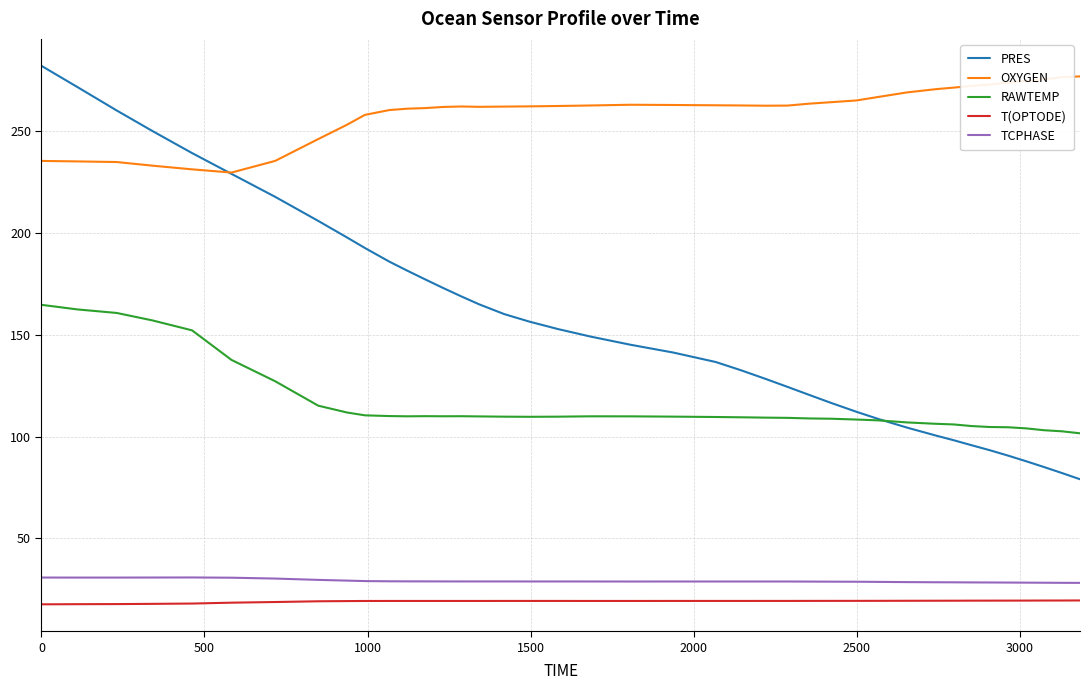

Count the number of data series in this chart.

5